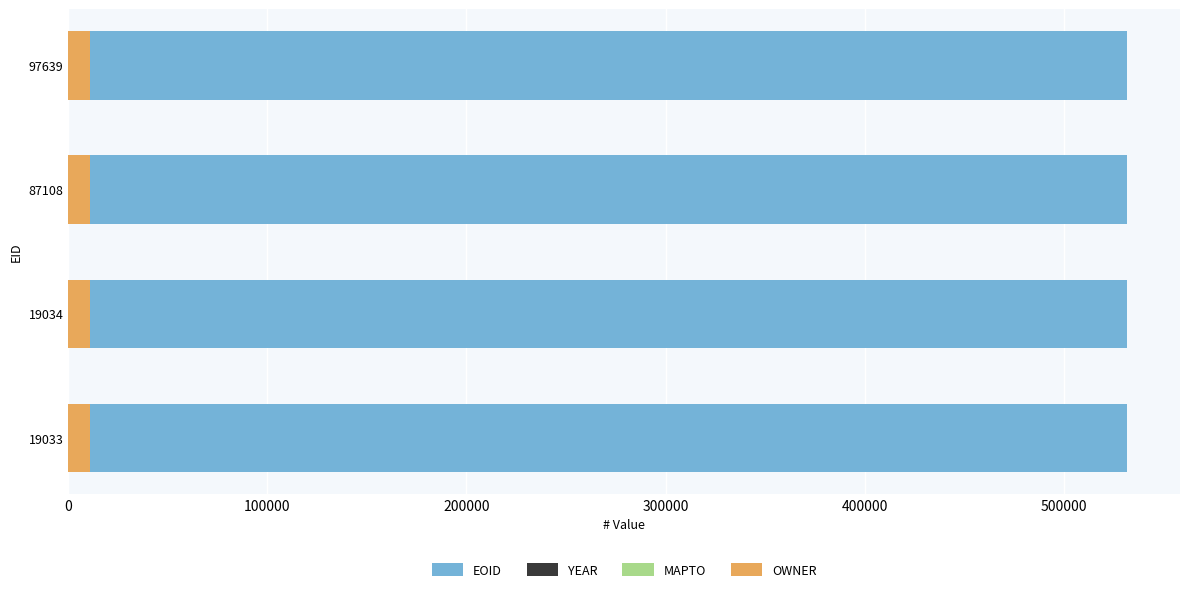

Is it true that OWNER equals 0.8 at 0?

False